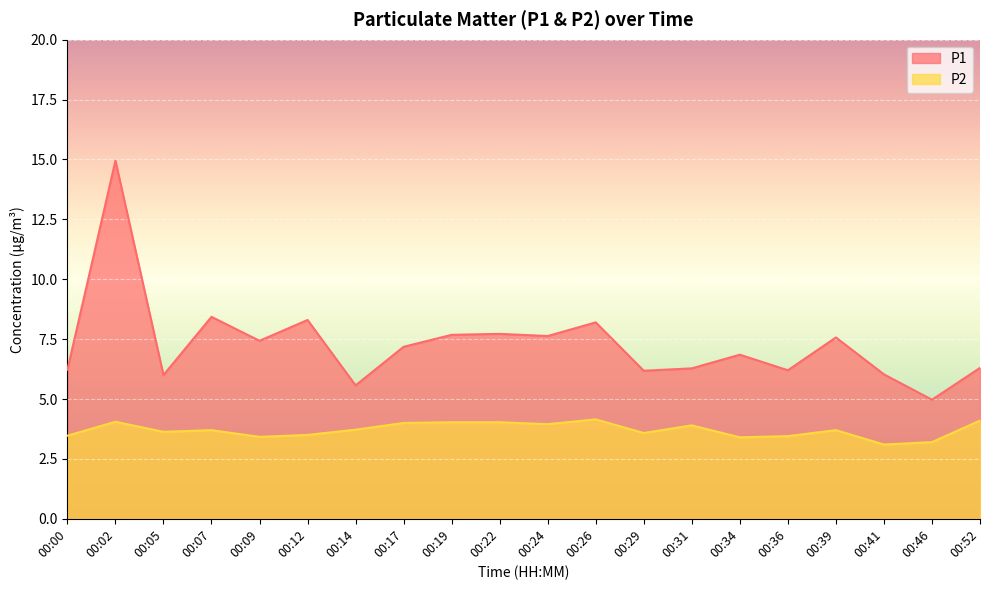

At which label does P1 reach its minimum?

00:46